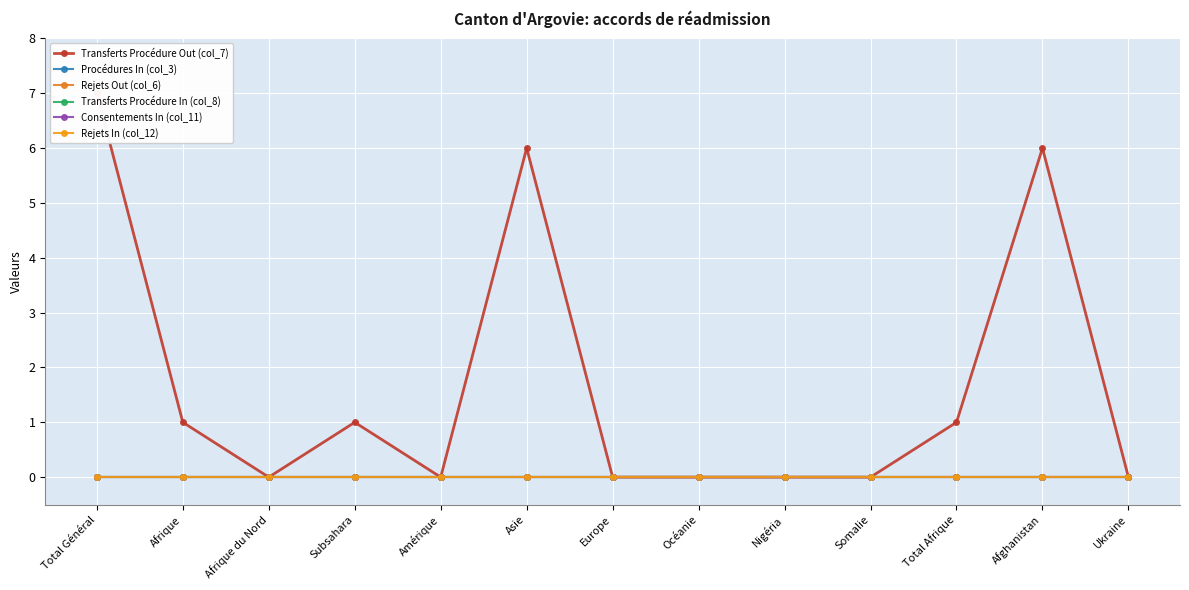

What is the greatest value displayed?

7